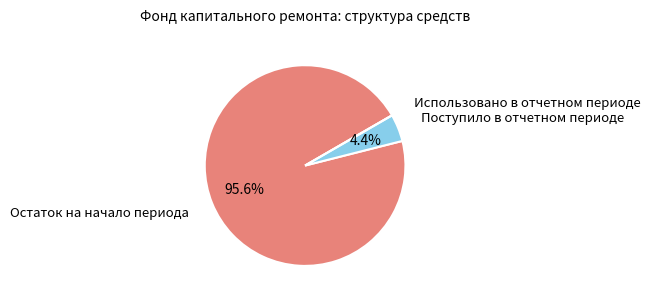

Does any single category account for the majority?

Yes